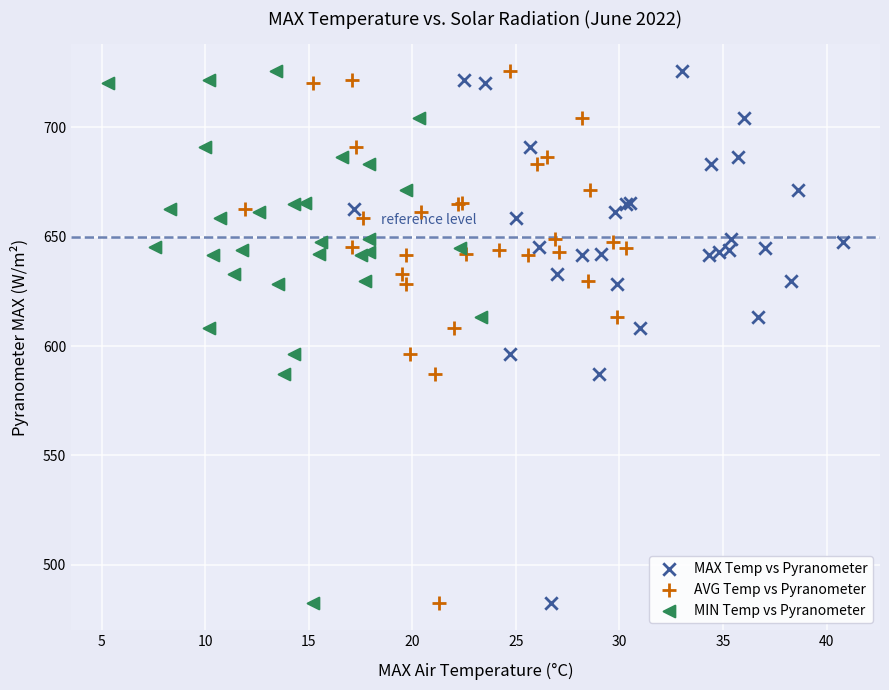

What are all the series names shown in the legend?

MAX Temp vs Pyranometer, AVG Temp vs Pyranometer, MIN Temp vs Pyranometer